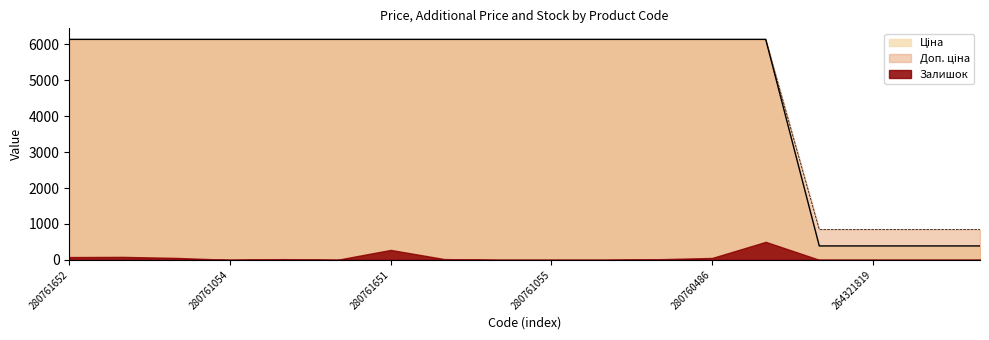

Does the chart display data point markers on the line(s)?

No